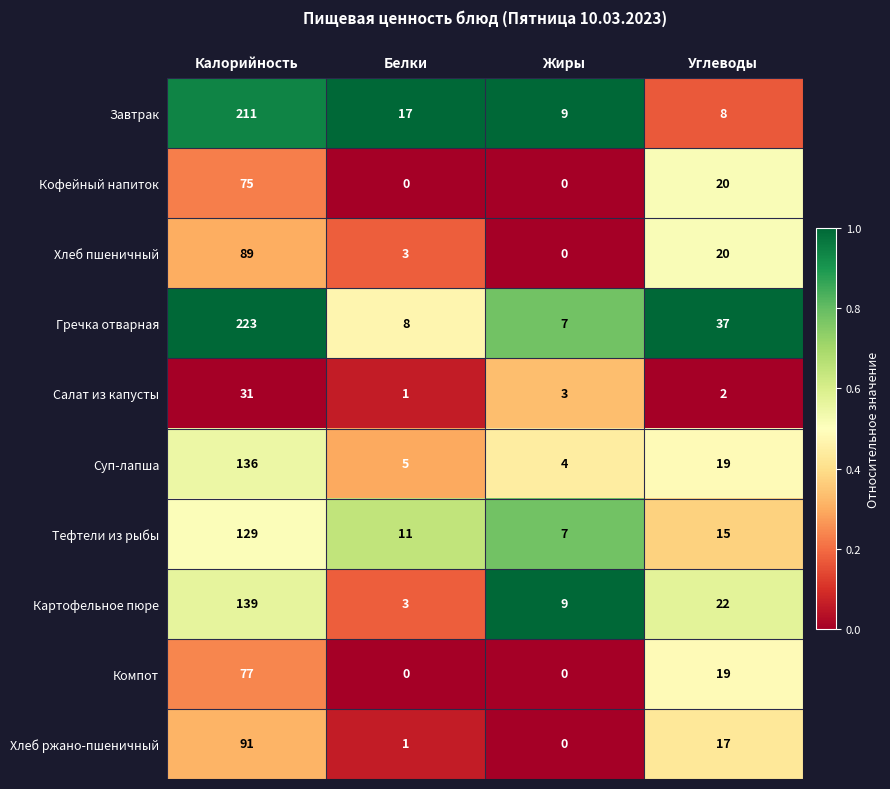

List the labels in order of Хлеб пшеничный value, largest first.

Калорийность, Углеводы, Белки, Жиры